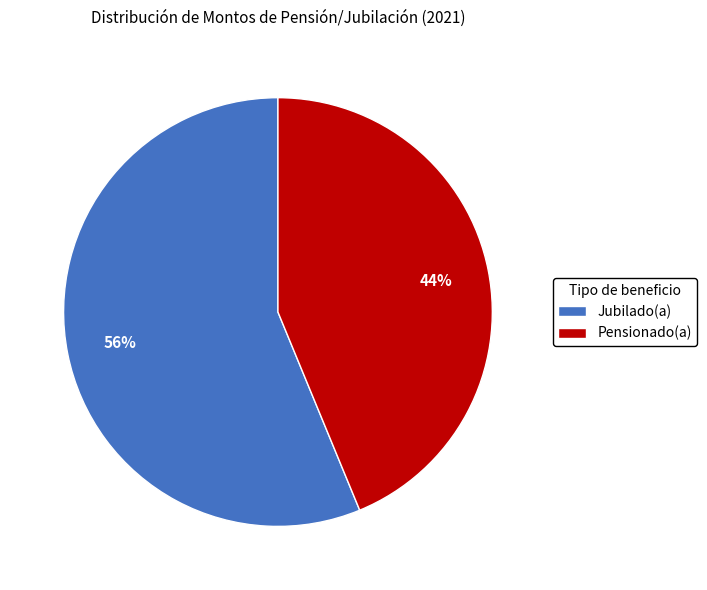

Between Pensionado(a) and Jubilado(a), which is larger?

Jubilado(a)